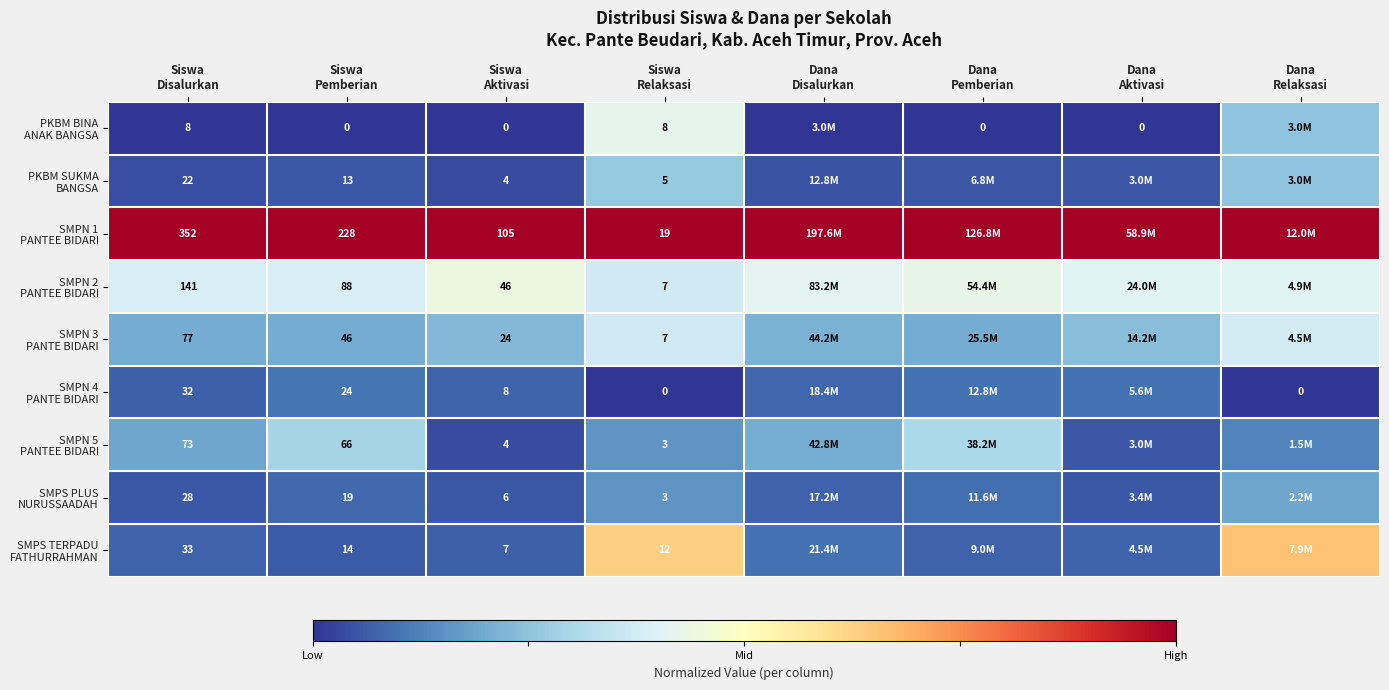

Count the SMPS TERPADU FATHURRAHMAN values in the range 0 to 1.

8